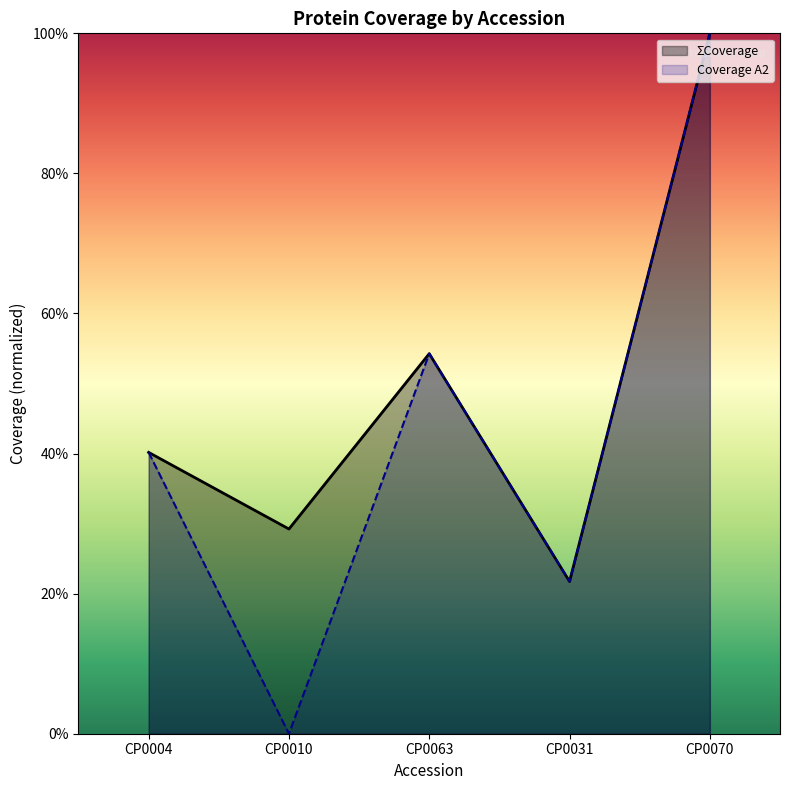

True or false: ΣCoverage and Coverage A2 intersect in this chart.

False